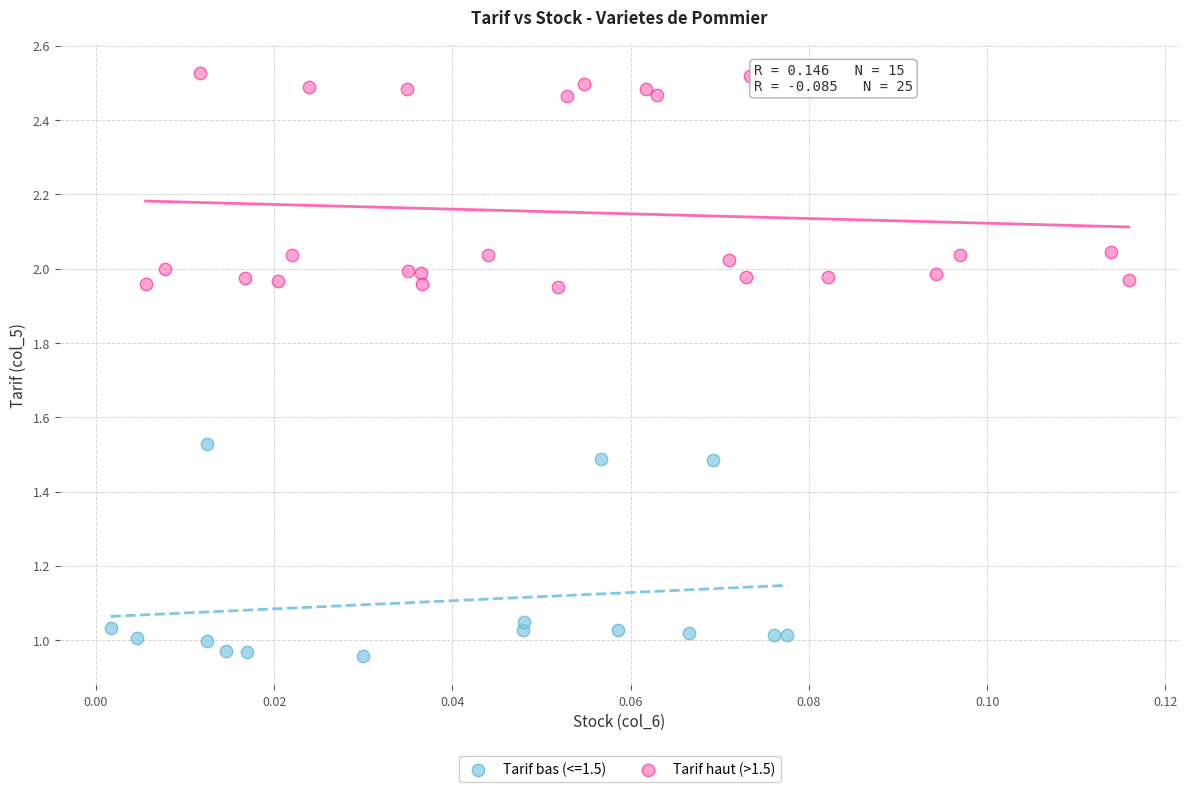

Which series reaches the maximum Y coordinate?

Tarif haut (>1.5)